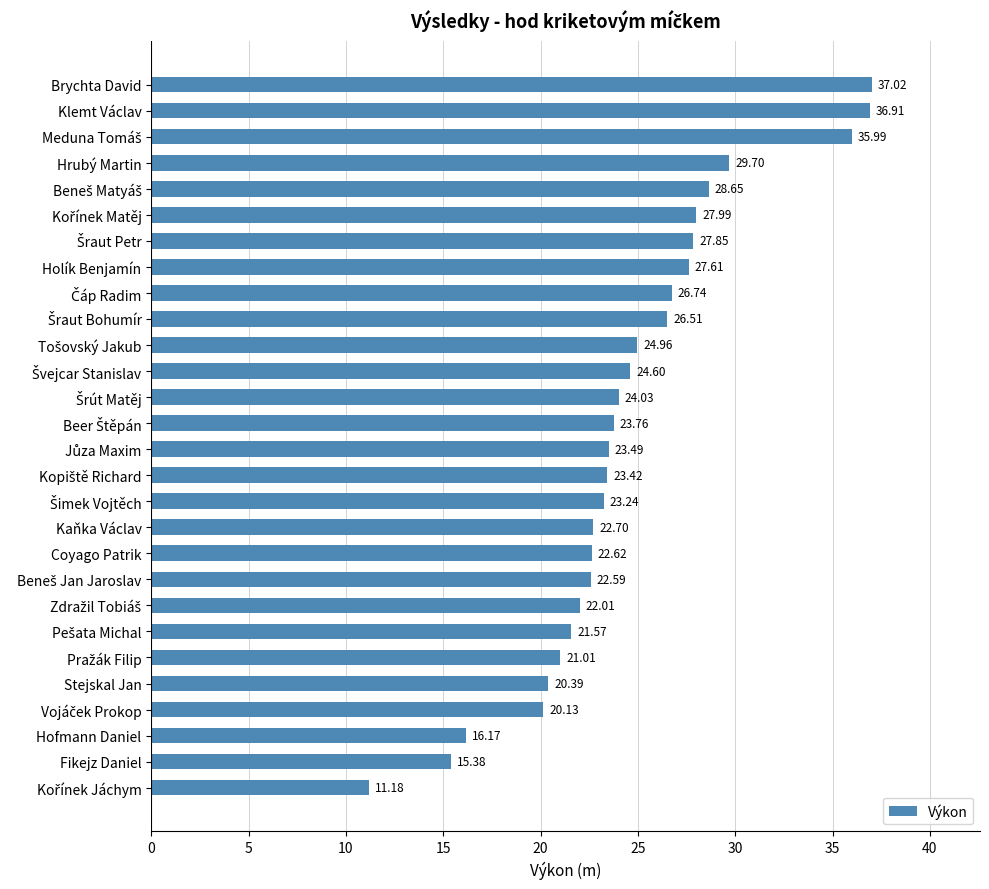

What is the label of the 3rd bar from the bottom?

Hofmann Daniel